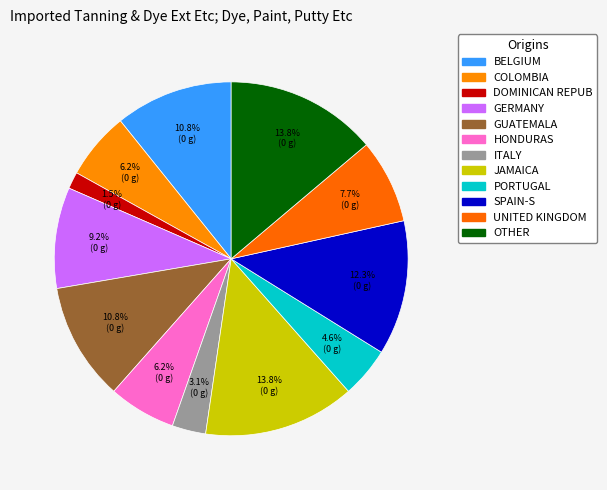

How many slices are in this pie chart?

12